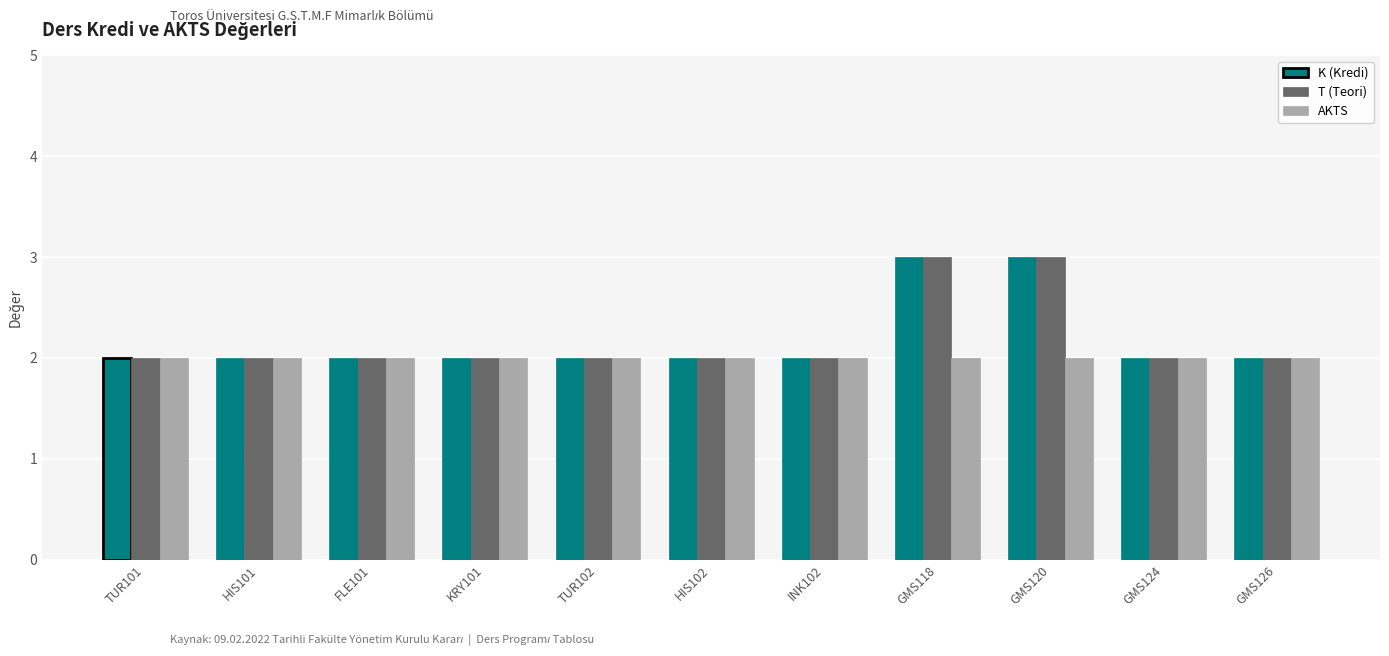

What is the sum of the K (Kredi) values at KRY101 and GMS124?

4